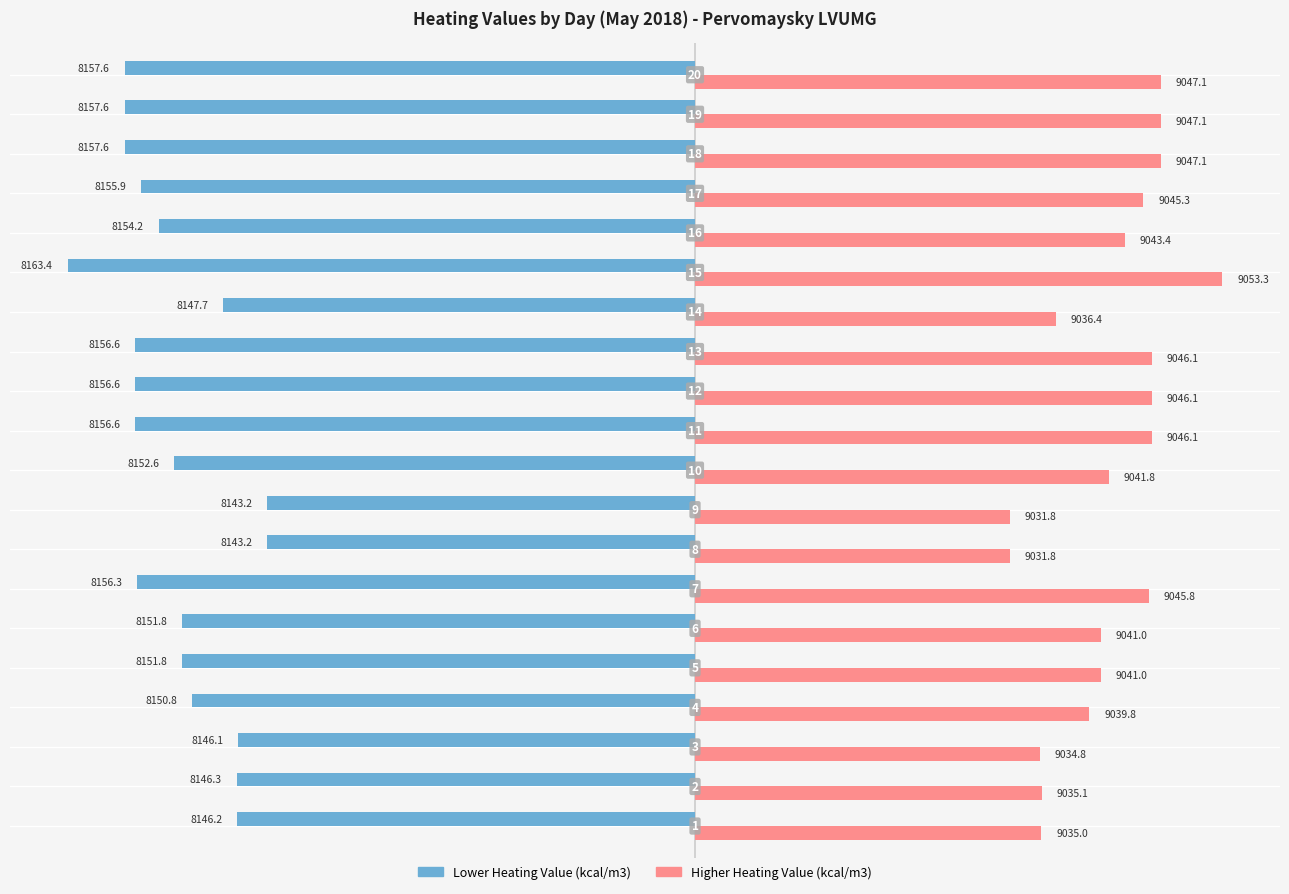

What are all the series names shown in the legend?

Lower Heating Value (kcal/m3), Higher Heating Value (kcal/m3)